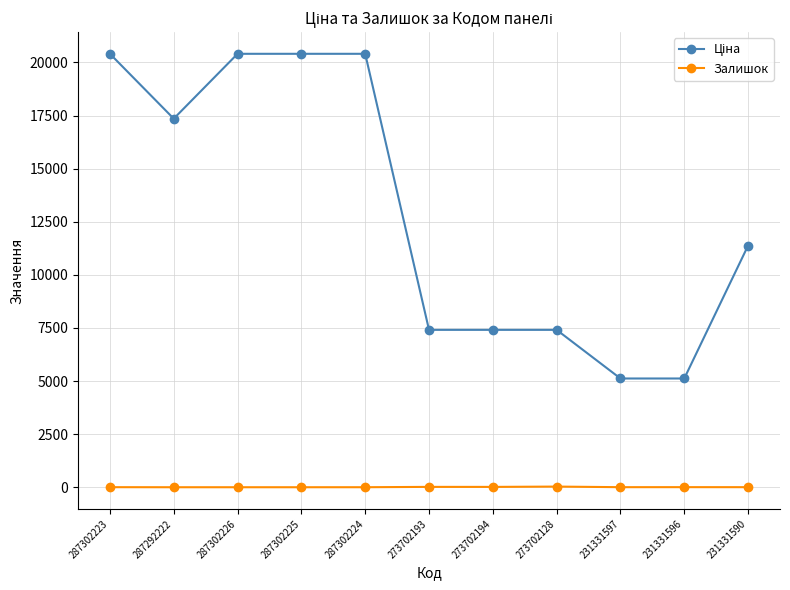

What is the difference between the maximum and second lowest values in the Залишок series?

31.0